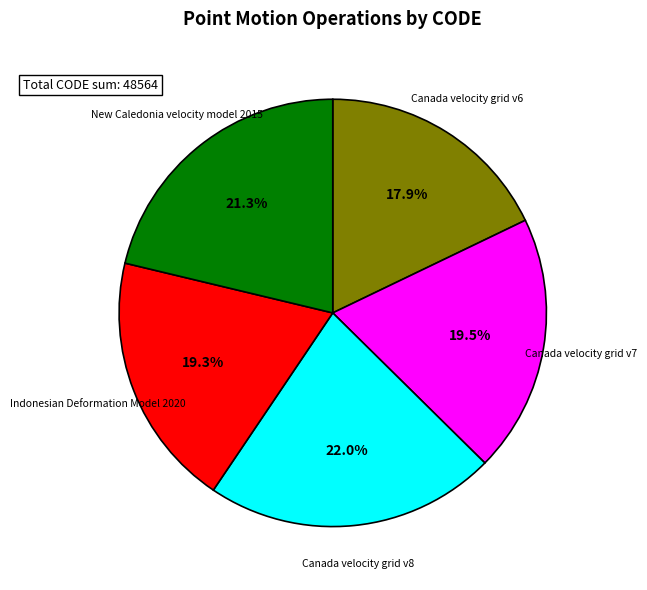

How many slices are in this pie chart?

5